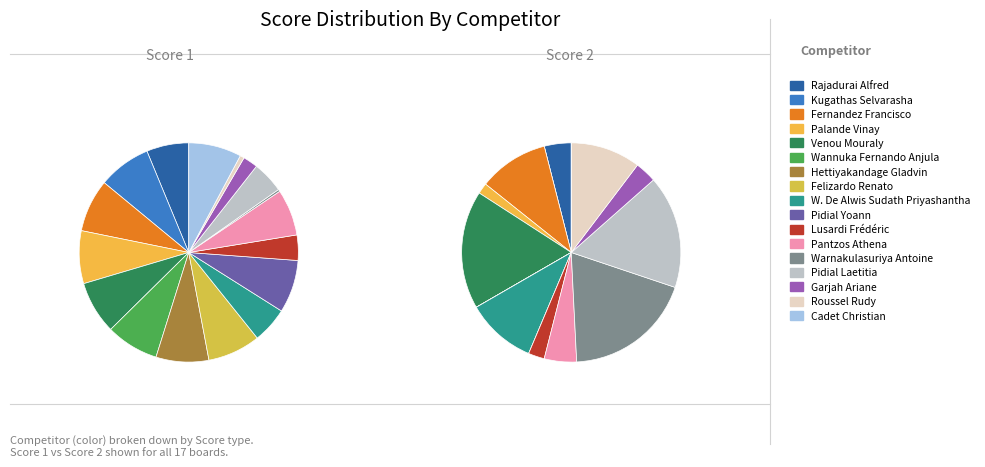

To the nearest percent, what percentage of the pie is Wannuka Fernando Anjula?

8%